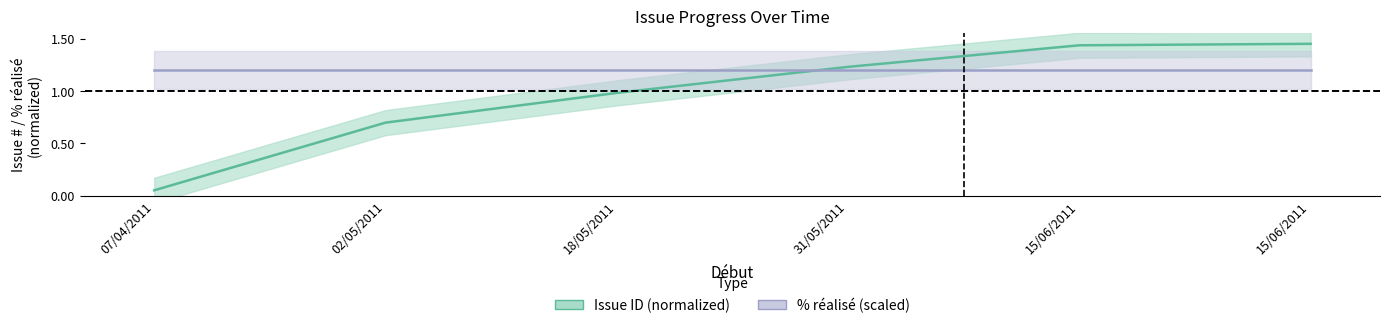

Read the value at 07/04/2011.

0.1